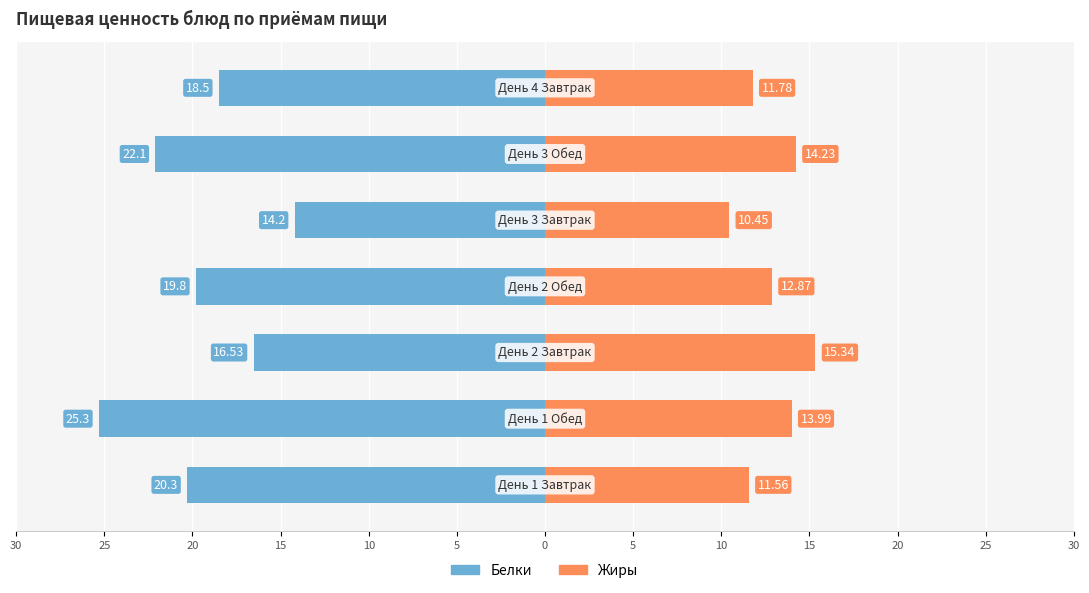

What are all the series names shown in the legend?

Белки, Жиры